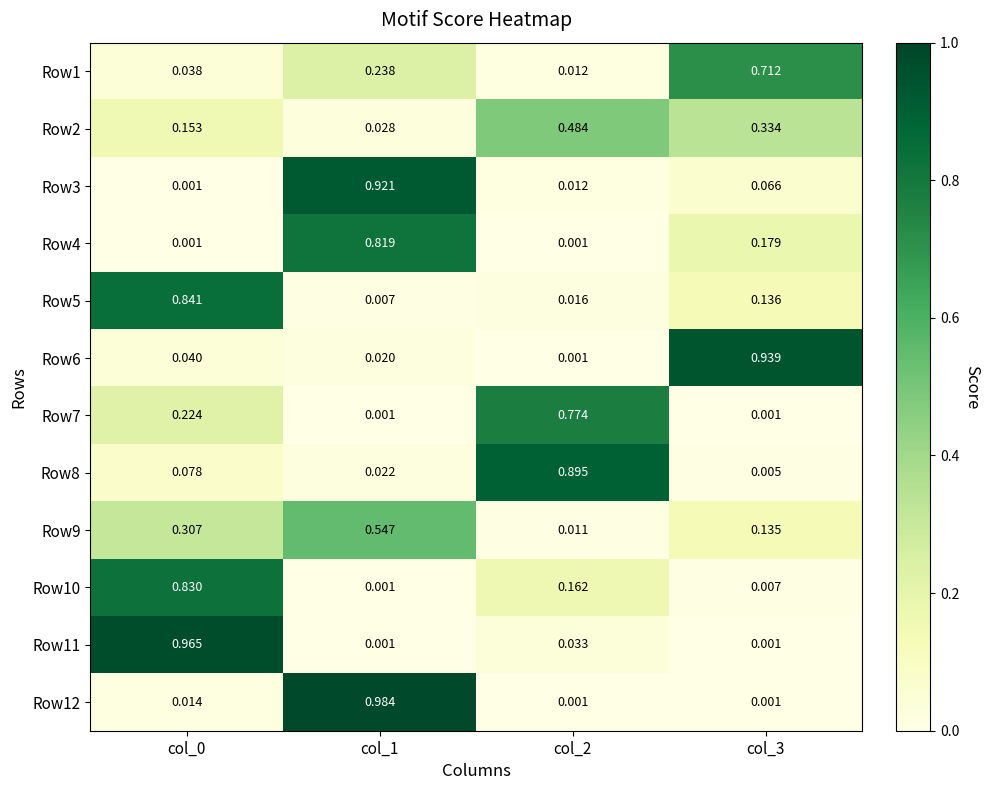

Is the value of Row7 at col_3 greater than the value of Row11 at col_0?

No